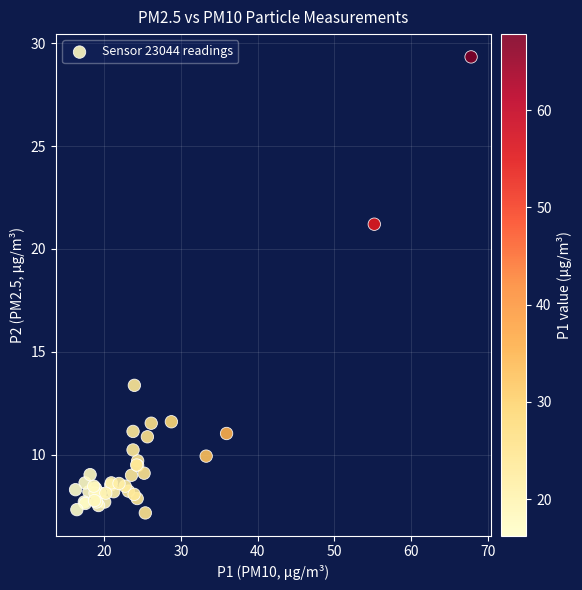

What Y value in the scatter plot is closest to 18?

21.2